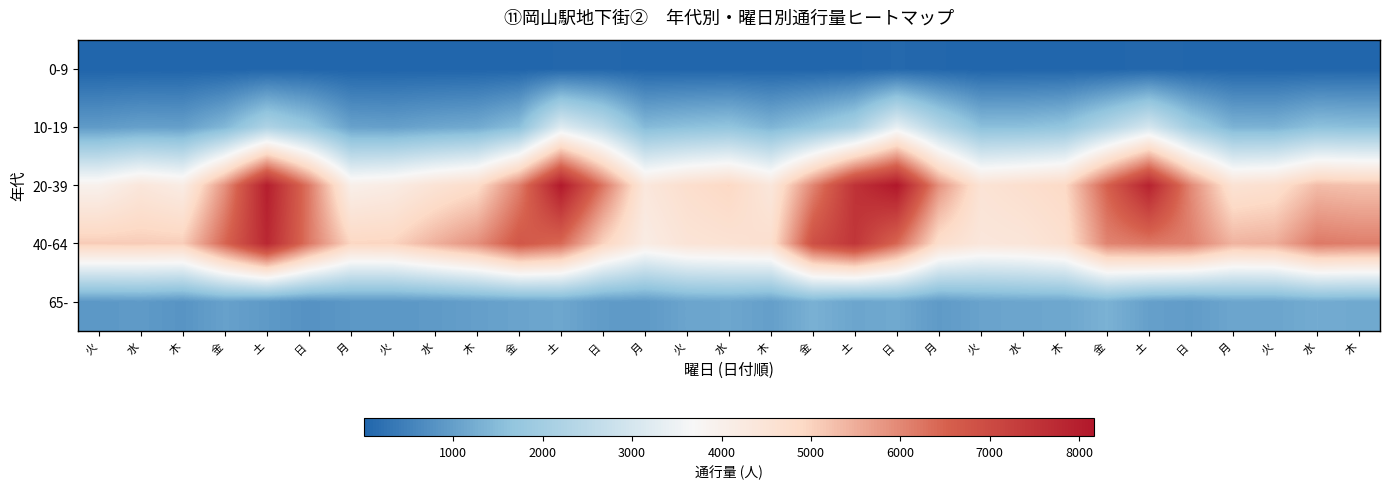

At which category does the chart reach its peak across all series?

日